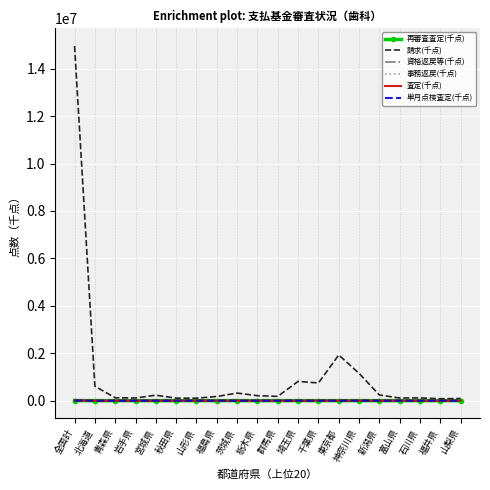

The 請求(千点) series shows 237171.1 at 新潟県. True or false?

True